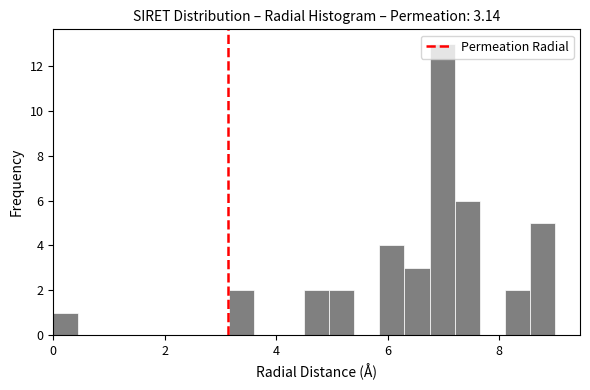

Around what value on the x-axis is the tallest bar? Give the approximate position of its centre, as read against the axis.

7.0